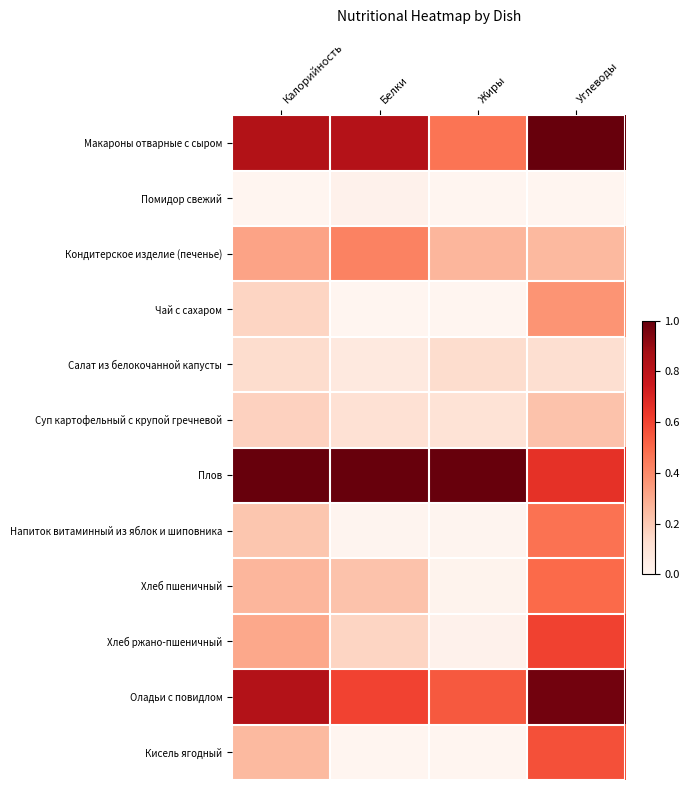

At how many categories does at least one series exceed 0?

4